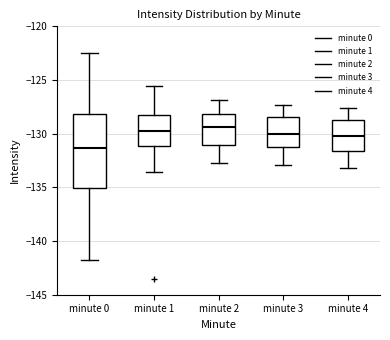

Where does the median line of the box for minute 1 sit on the y-axis? The values are not printed on the chart, so give them approximately, as read against the axis.

-130.0